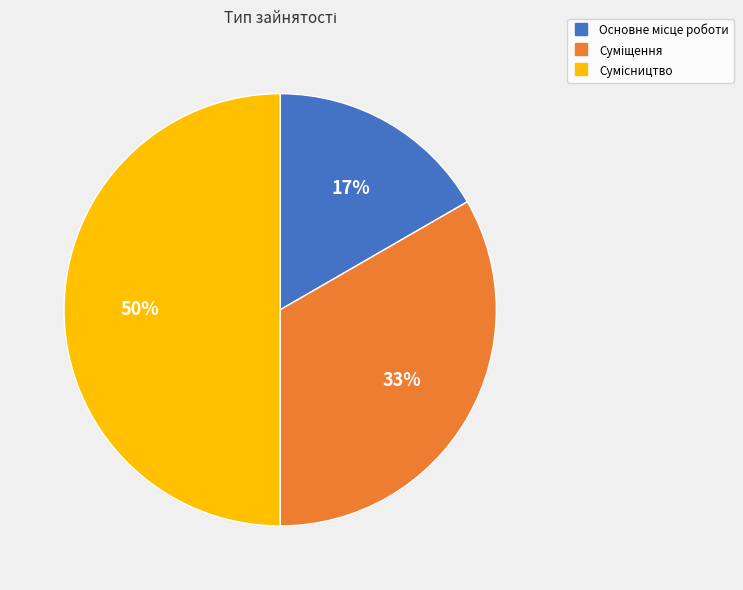

To the nearest percent, what is the average slice percentage?

33%